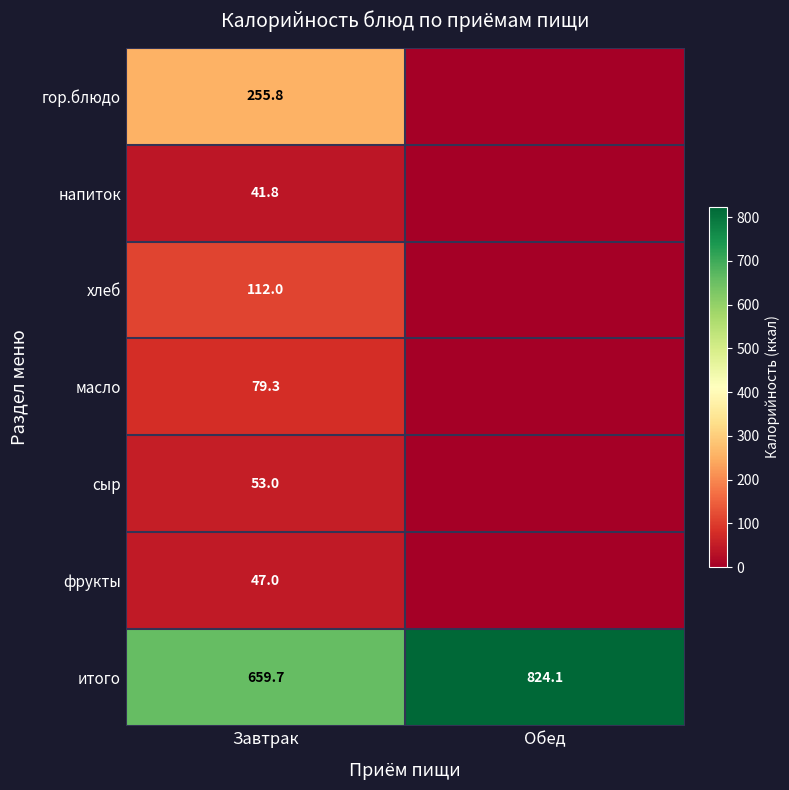

Is it true that напиток equals 41.8 at Завтрак?

True